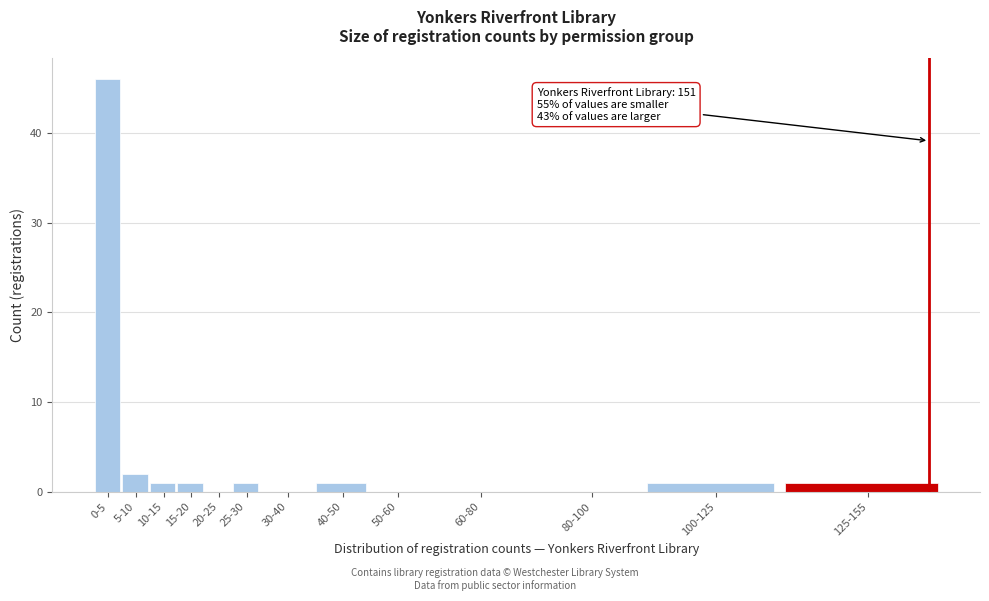

Reading left to right, list all the values displayed in this chart.

0-5=46	5-10=2	10-15=1	15-20=1	20-25=0	25-30=1	30-40=0	40-50=1	50-60=0	60-80=0	80-100=0	100-125=1	125-155=1